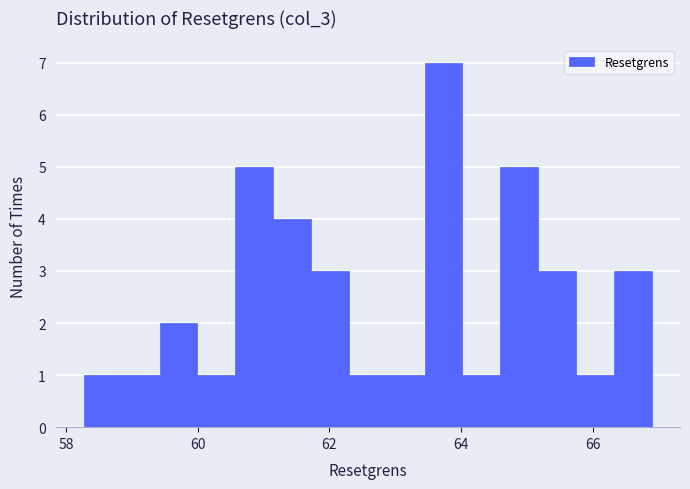

Read against the x-axis, roughly where is the centre of the tallest bar?

63.8